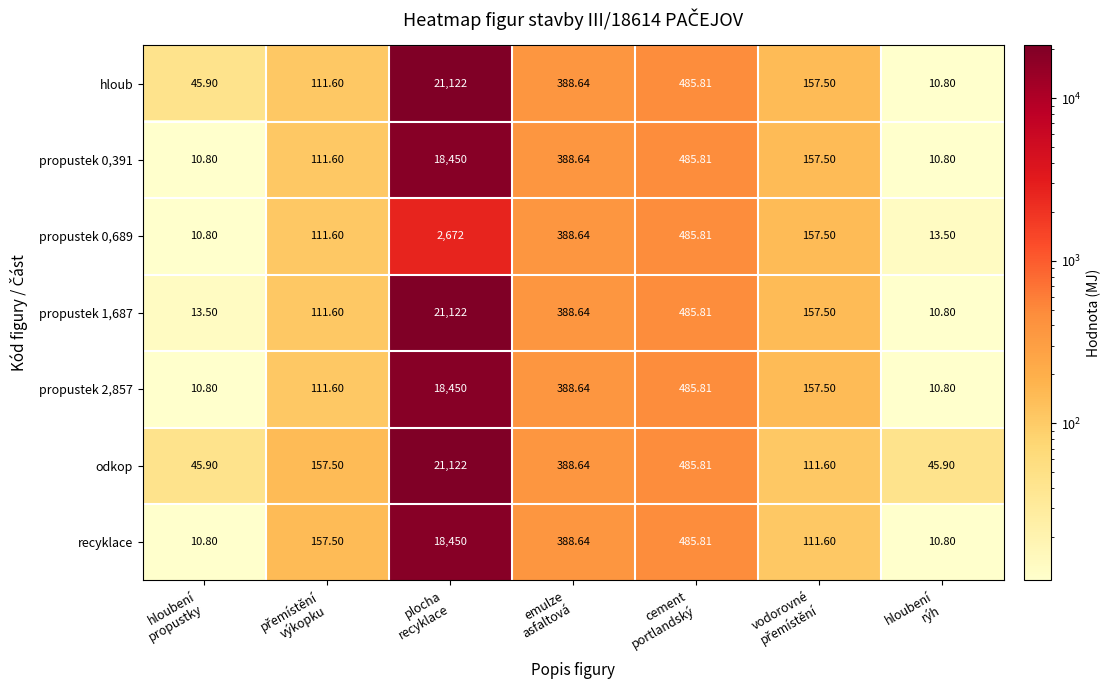

How many values in the propustek 2,857 series exceed 157?

4